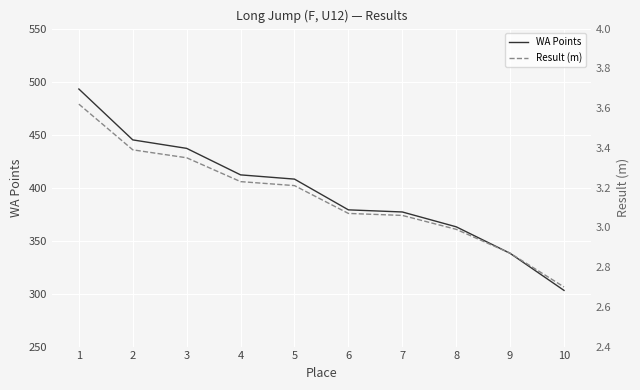

Rank the series by their maximum value, from lowest to highest.

Result (m), WA Points